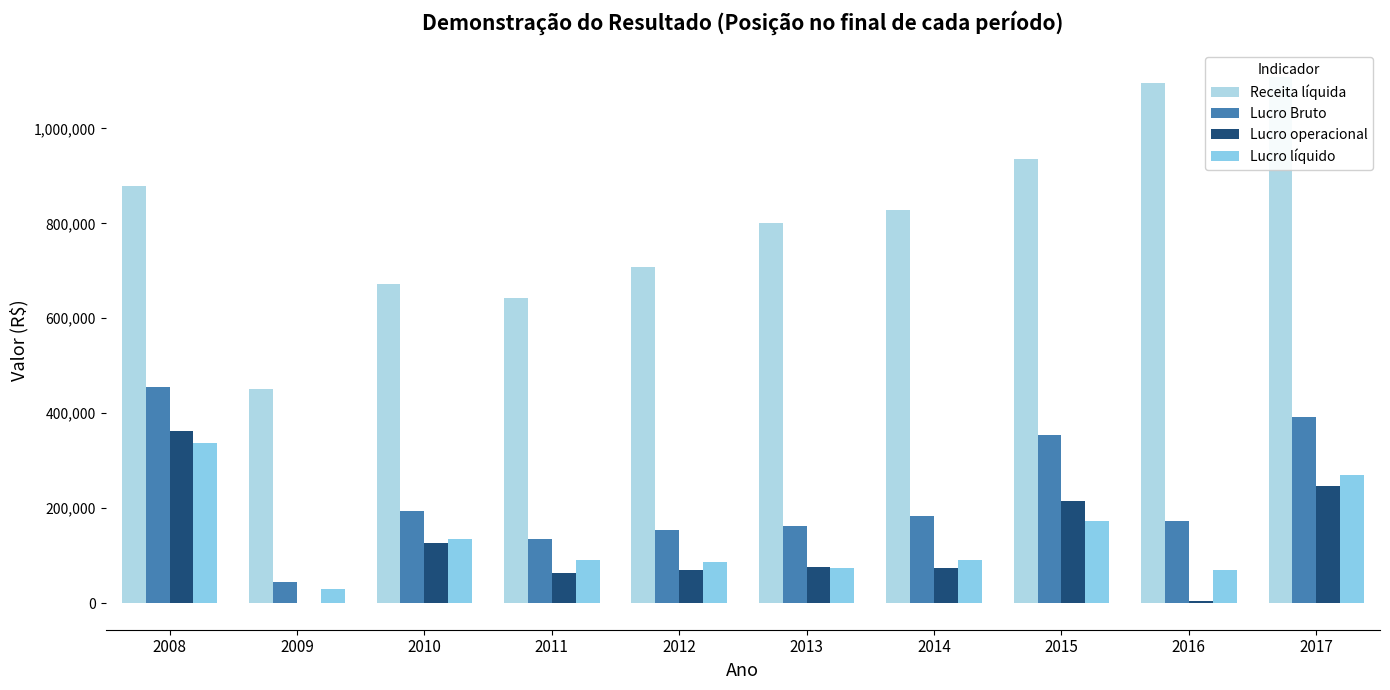

What is the total value across all series at 2016?

1344864